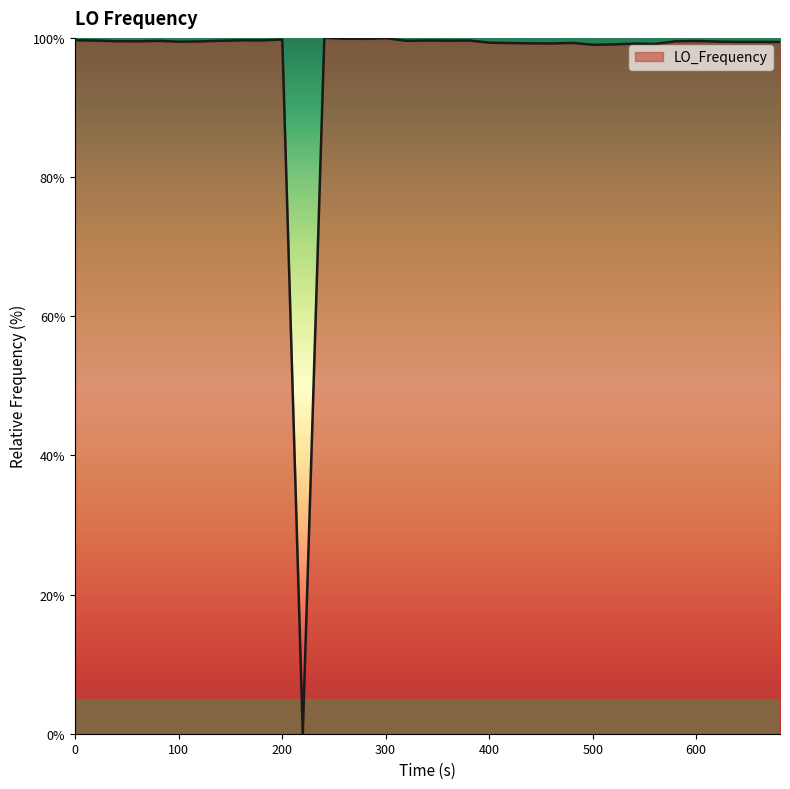

What is the greatest value displayed?

100.0